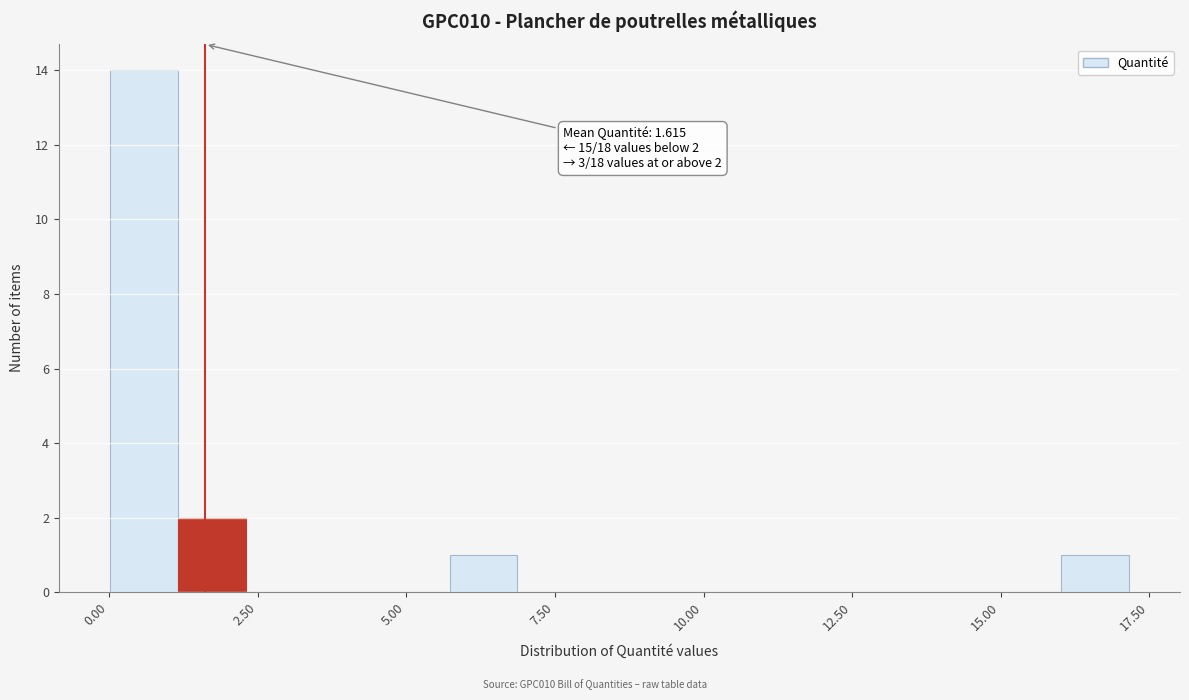

Around what value on the x-axis is the tallest bar? Give the approximate position of its centre, as read against the axis.

0.5